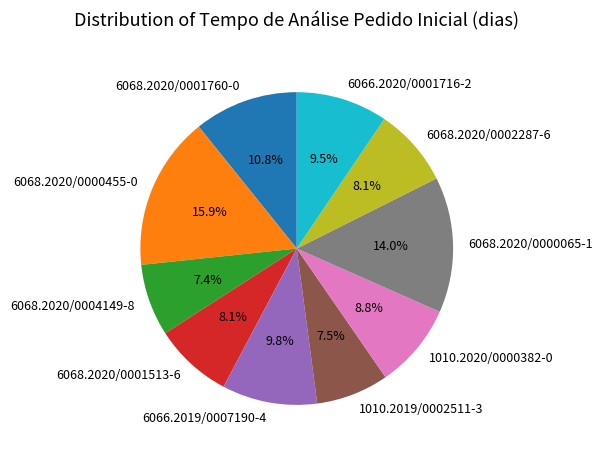

The 6068.2020/0001513-6 slice represents 8% of the pie. True or false?

True